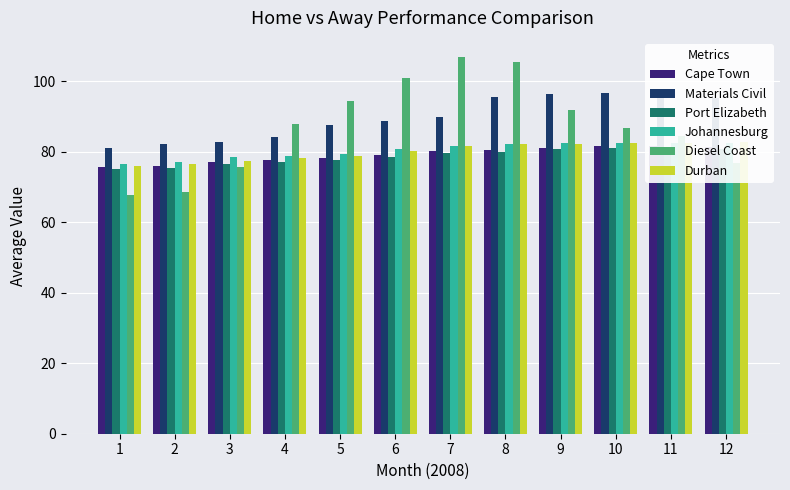

The value of Materials Civil at 12 is 95.3. True or false?

True